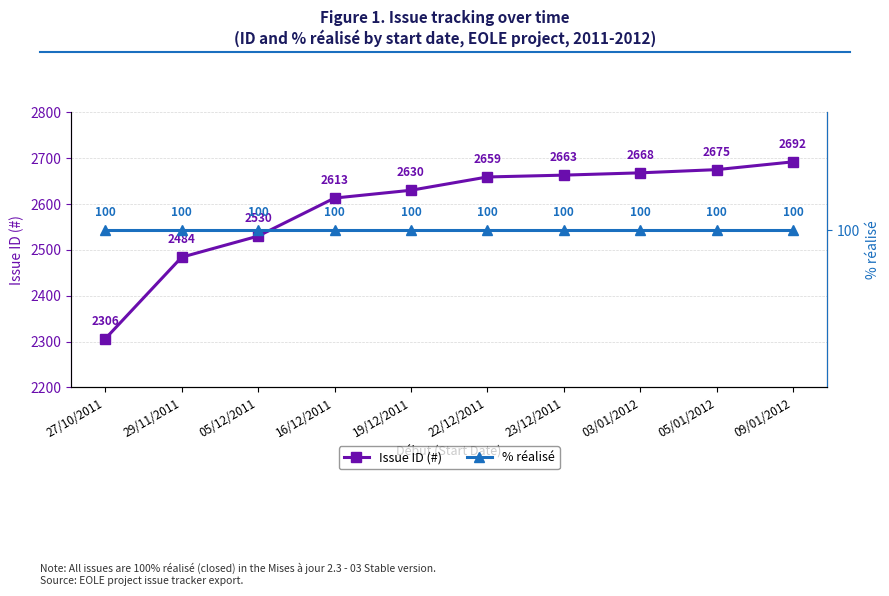

What is the sum of the % réalisé values at 22/12/2011 and 03/01/2012?

200